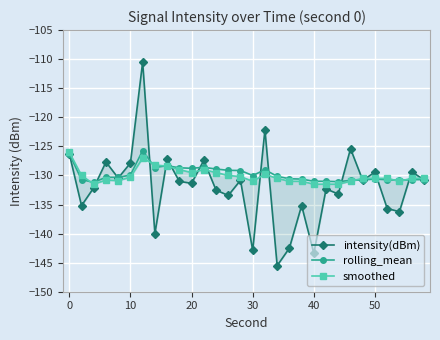

True or false: rolling_mean has more than 1 interior local peaks.

True